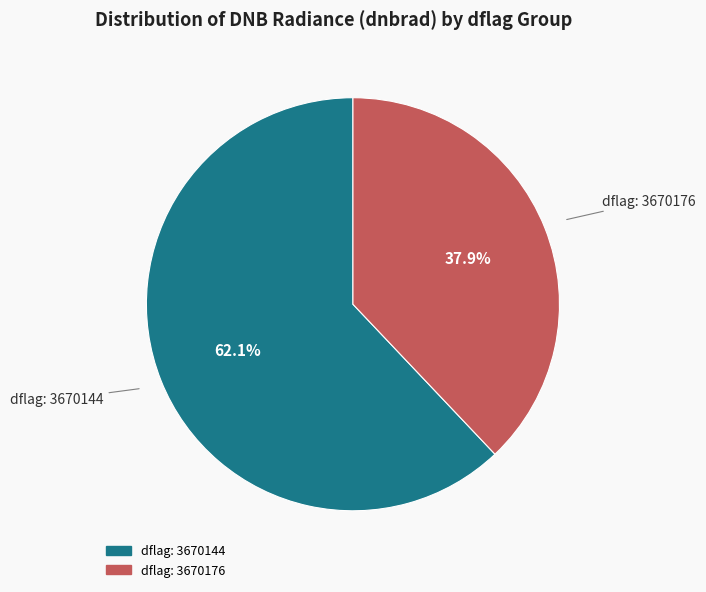

Count the number of slices in the pie.

2